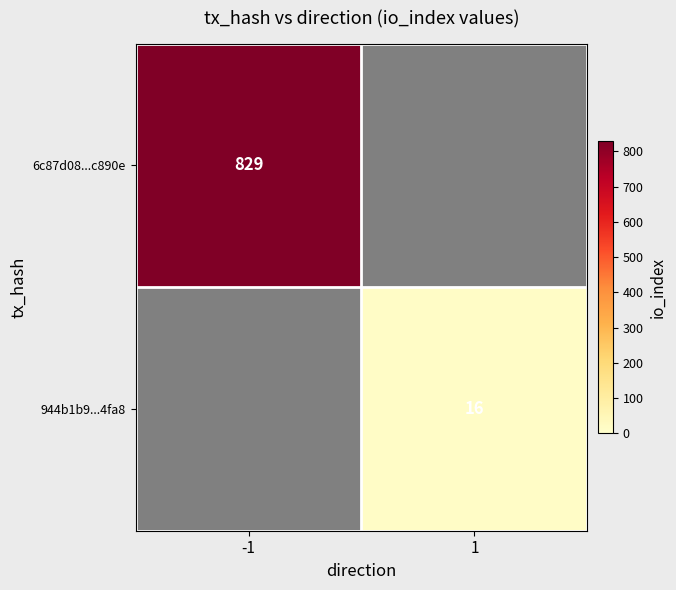

Rank the series by their maximum value, from highest to lowest.

6c87d08...c890e, 944b1b9...4fa8